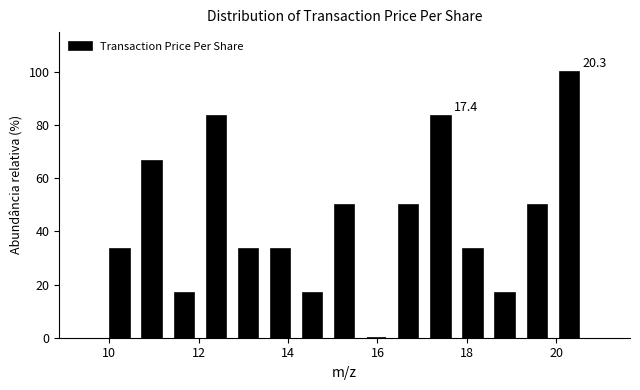

Read against the x-axis, roughly where is the centre of the tallest bar?

20.2